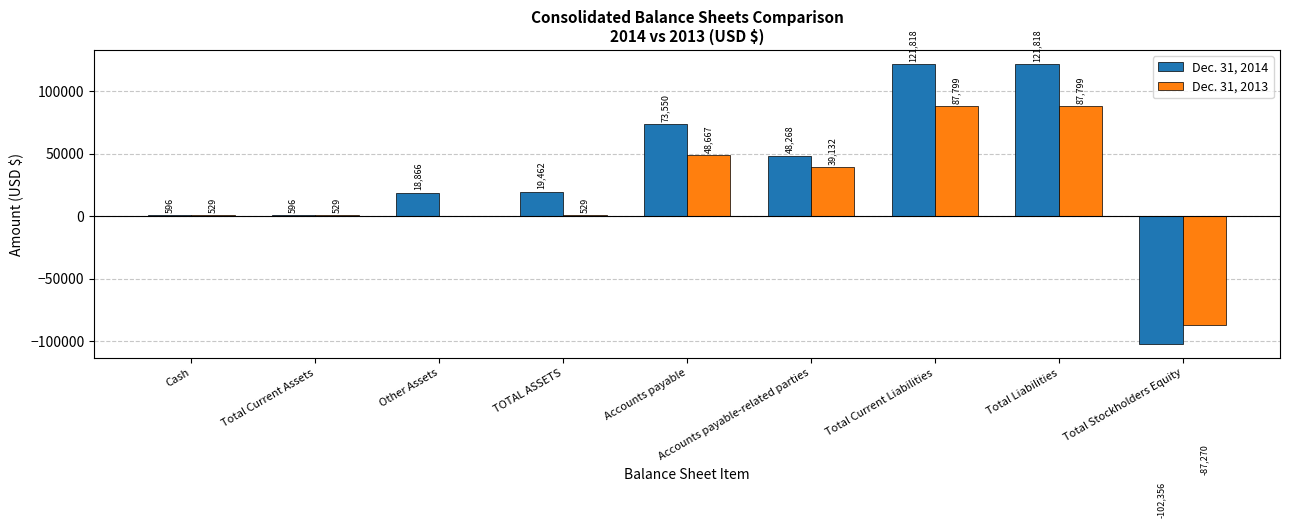

Between TOTAL ASSETS and Total Stockholders Equity, which series saw the biggest shift?

Dec. 31, 2014